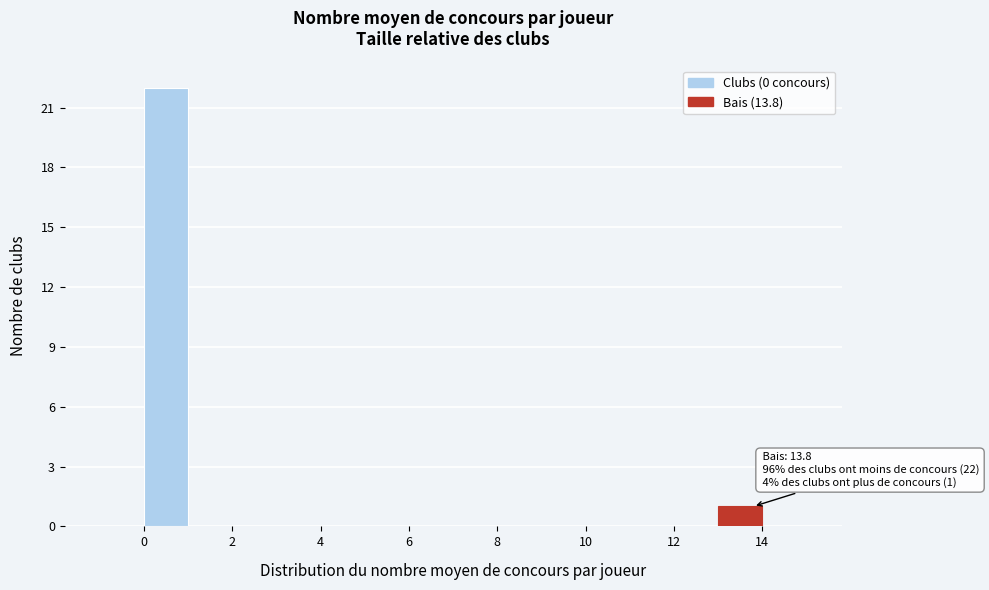

Over which range of the x-axis is the bar tallest?

0 to 1